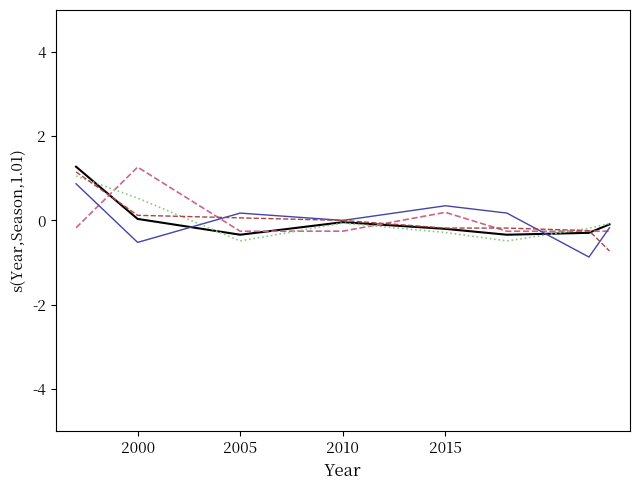

What is the maximum value shown in the chart?

1.3